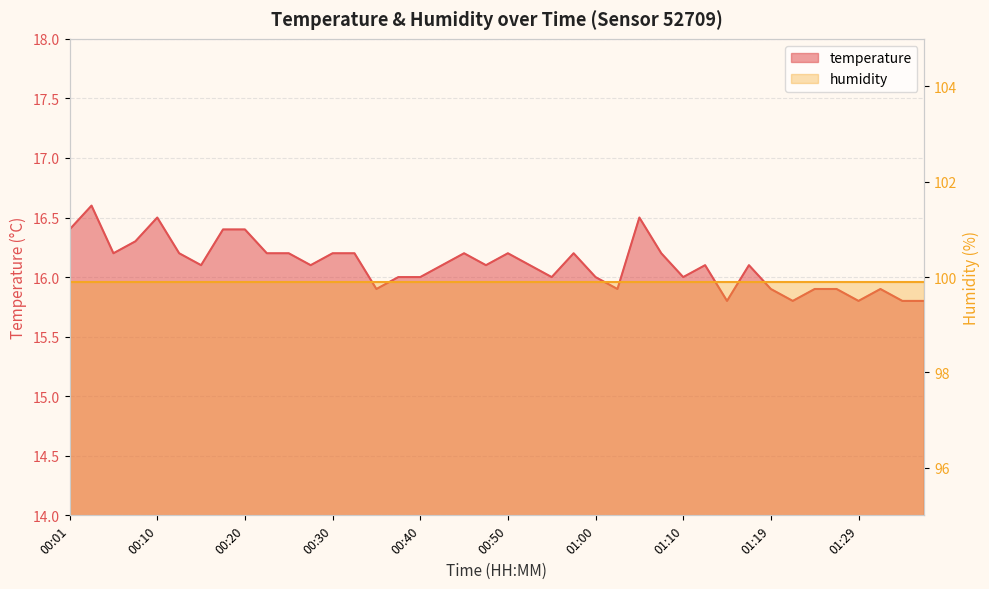

List the labels in order of value, largest first.

00:03, 00:10, 01:05, 00:01, 00:18, 00:20, 00:08, 00:06, 00:13, 00:23, 00:25, 00:30, 00:32, 00:45, 00:50, 00:57, 01:07, 00:15, 00:27, 00:42, 00:47, 00:52, 01:12, 01:17, 00:37, 00:40, 00:55, 01:00, 01:10, 00:35, 01:02, 01:19, 01:24, 01:27, 01:32, 01:15, 01:22, 01:29, 01:34, 01:37